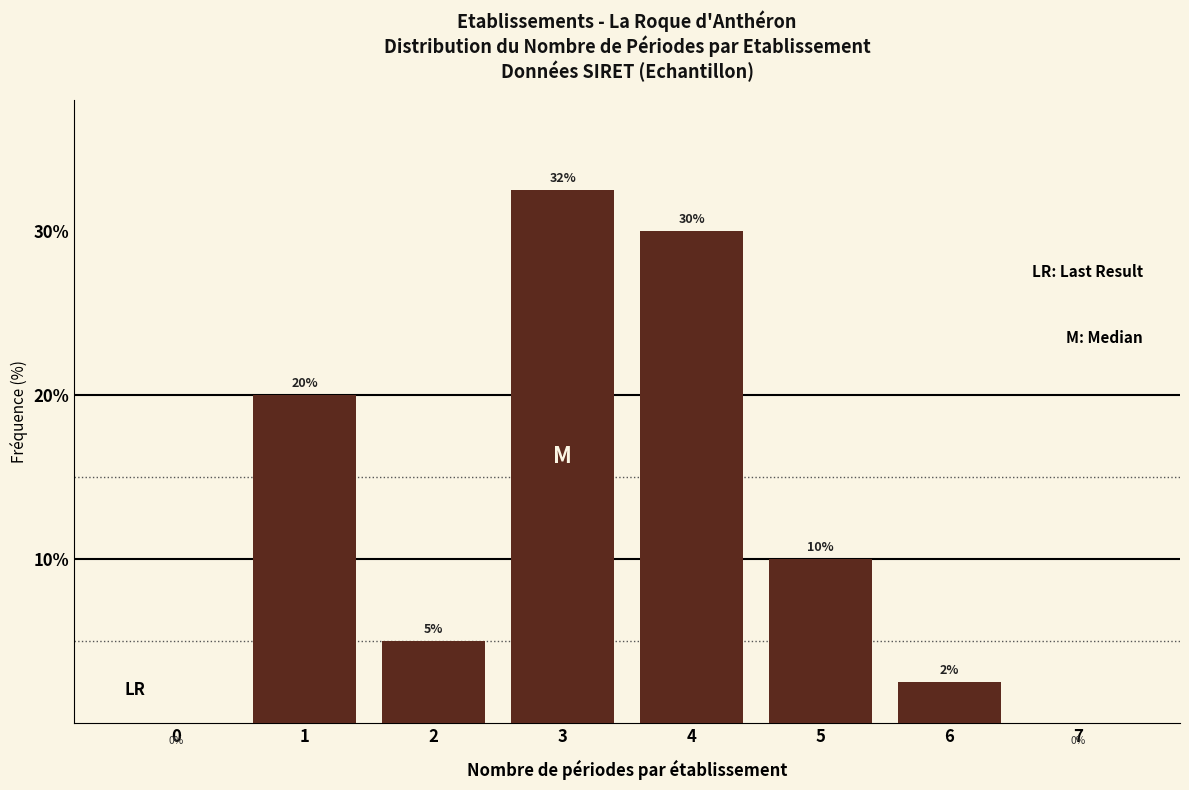

Which category has the highest value across all series?

3